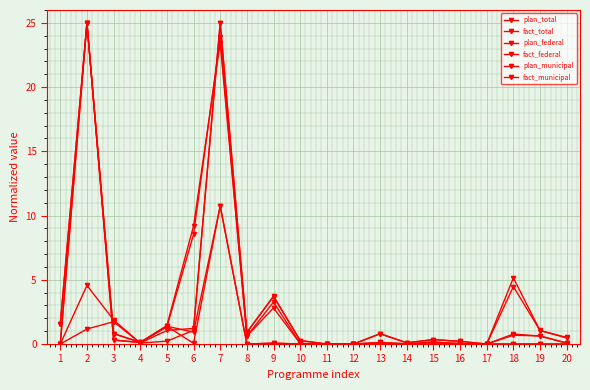

Which has a higher value, 14 or 19?

19